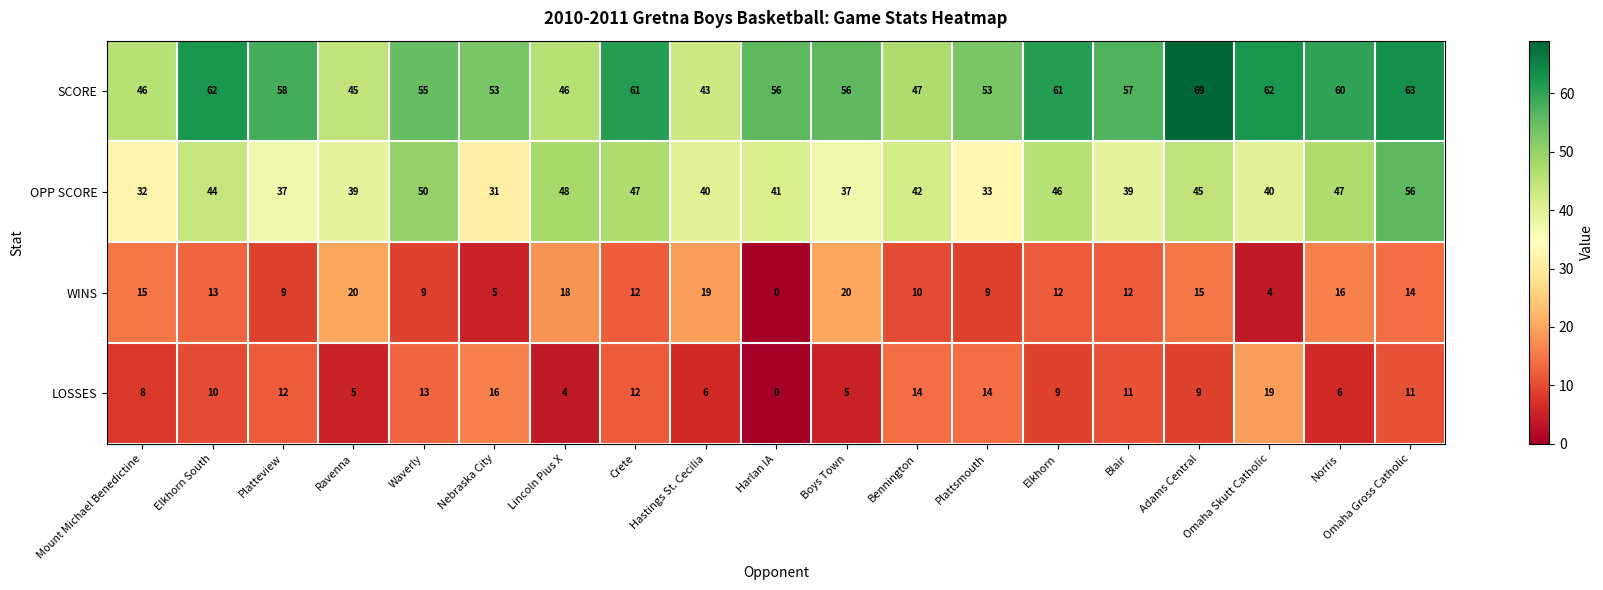

True or false: SCORE has a value of 60 at Norris.

True